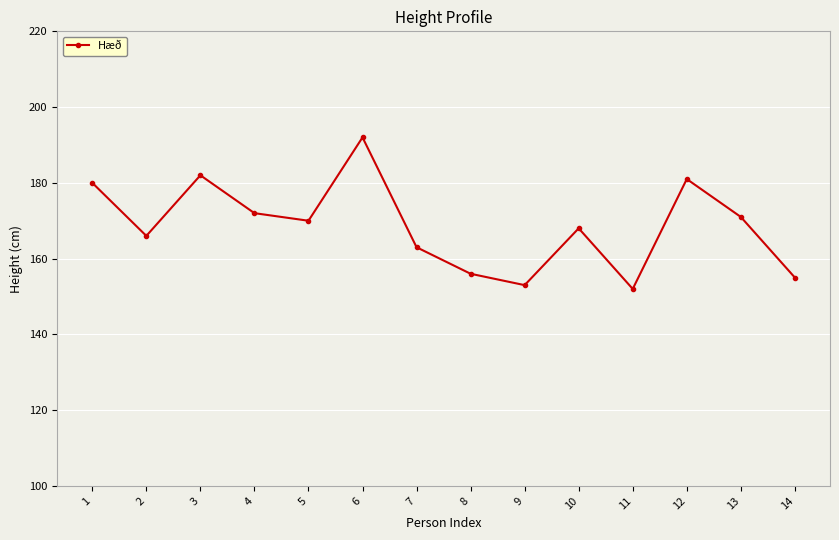

Reading right to left, extract all data points from this chart.

14=155	13=171	12=181	11=152	10=168	9=153	8=156	7=163	6=192	5=170	4=172	3=182	2=166	1=180